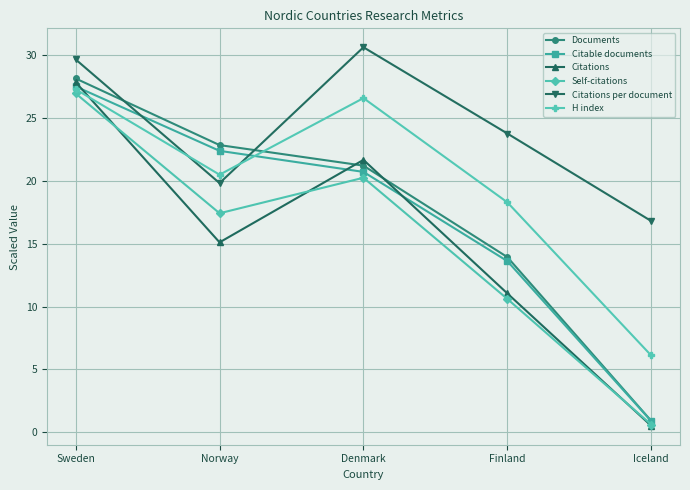

At which category does the chart reach its minimum across all series?

Iceland